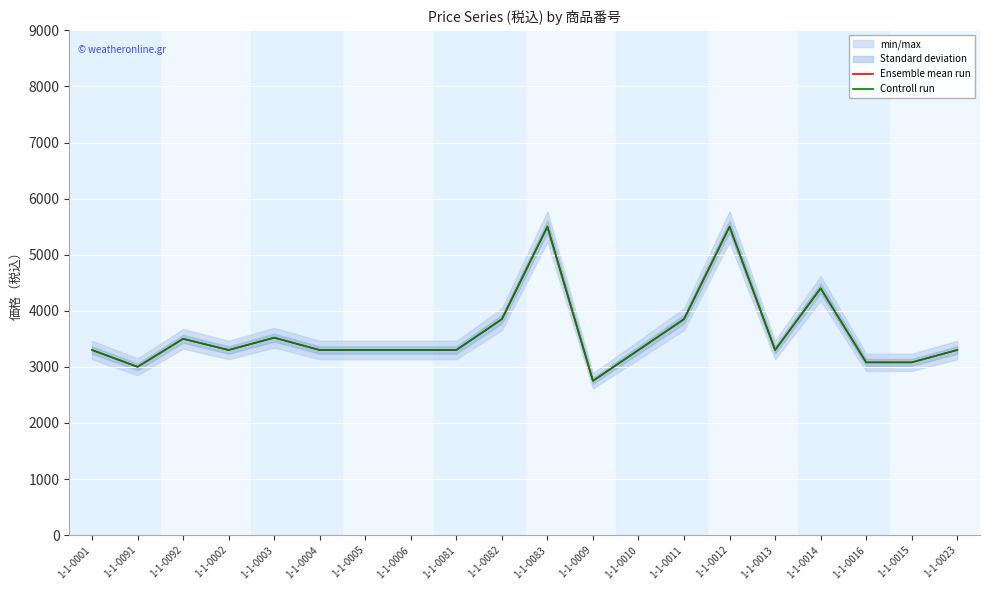

Where does the Controll run series first go above 3300?

1-1-0092